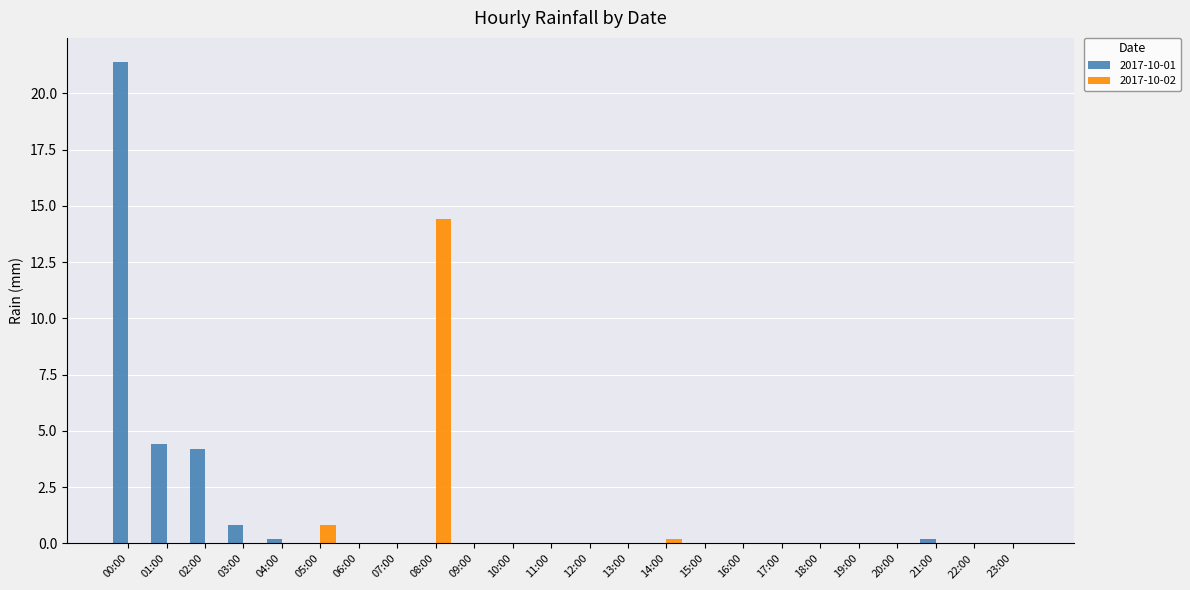

Which series changed the most between 00:00 and 18:00?

2017-10-01